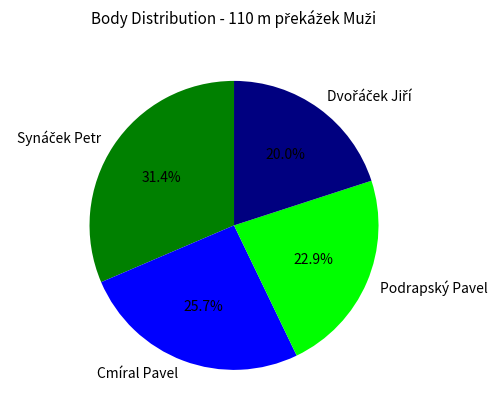

How many slices are in this pie chart?

4